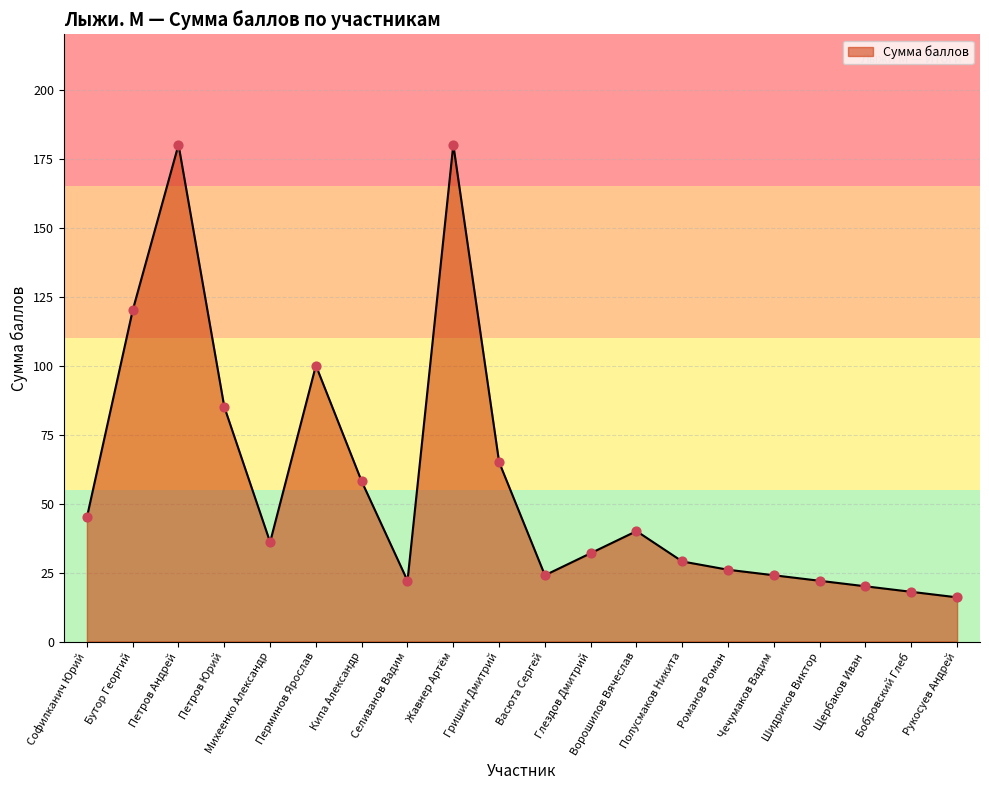

What is the change in value from Бутор Георгий to Полусмаков Никита?

-91